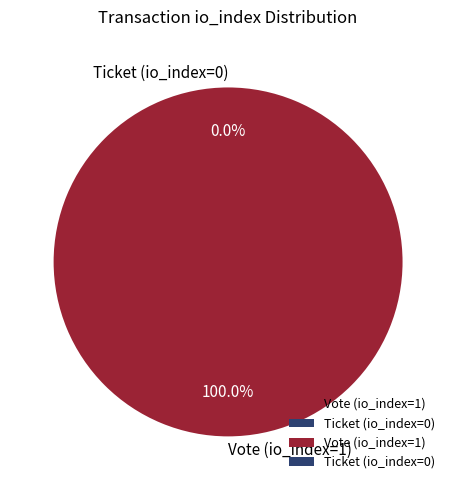

What is the smallest slice in the pie chart?

Ticket (io_index=0)